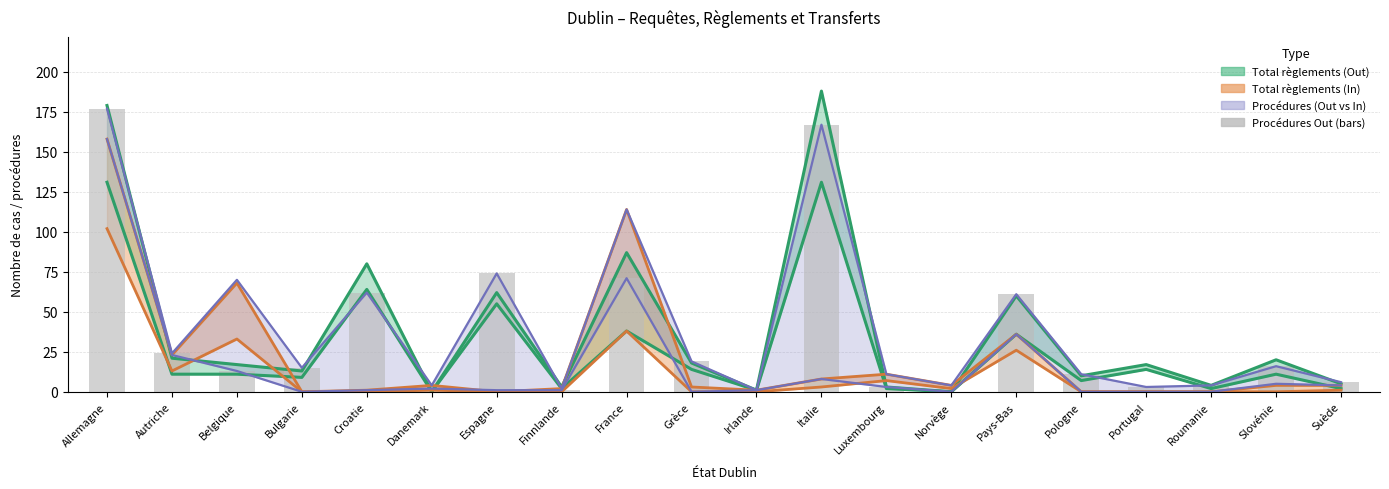

Where is the data nearest to the value 88?

Espagne